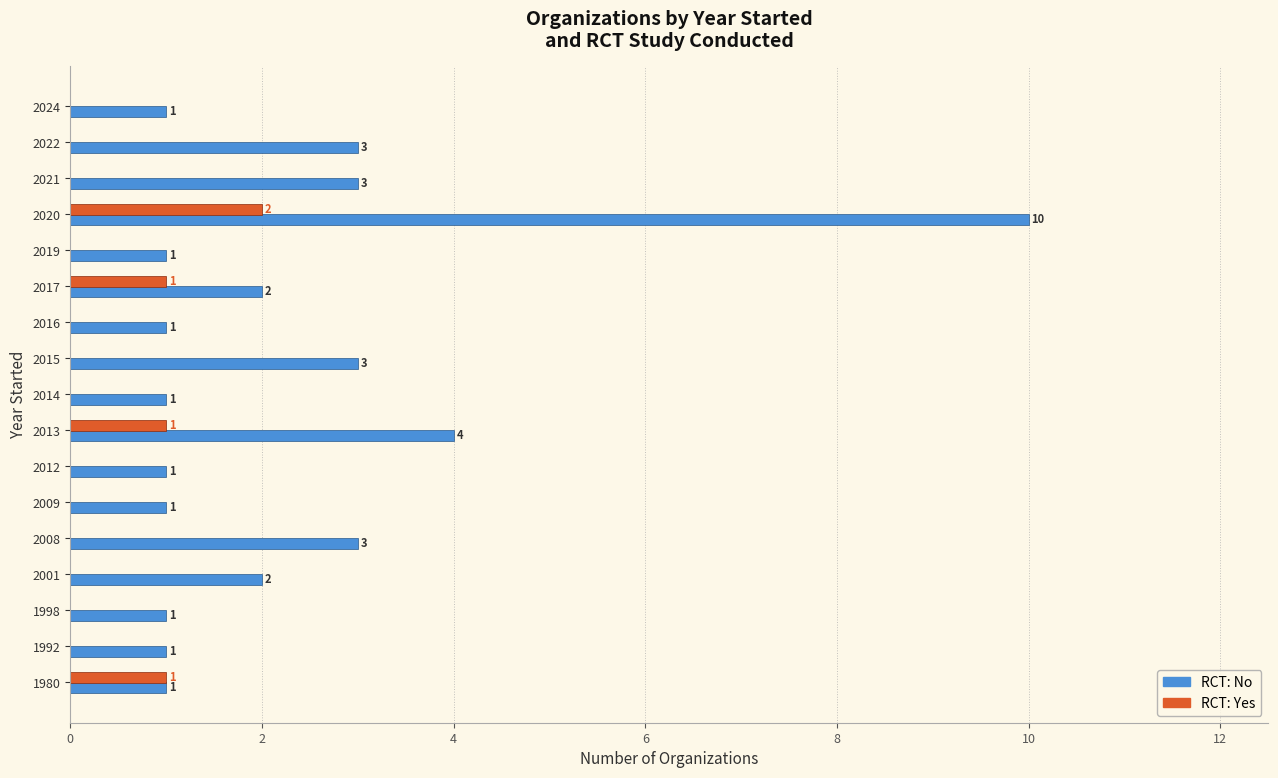

At which category is the sum across all series the highest?

2020